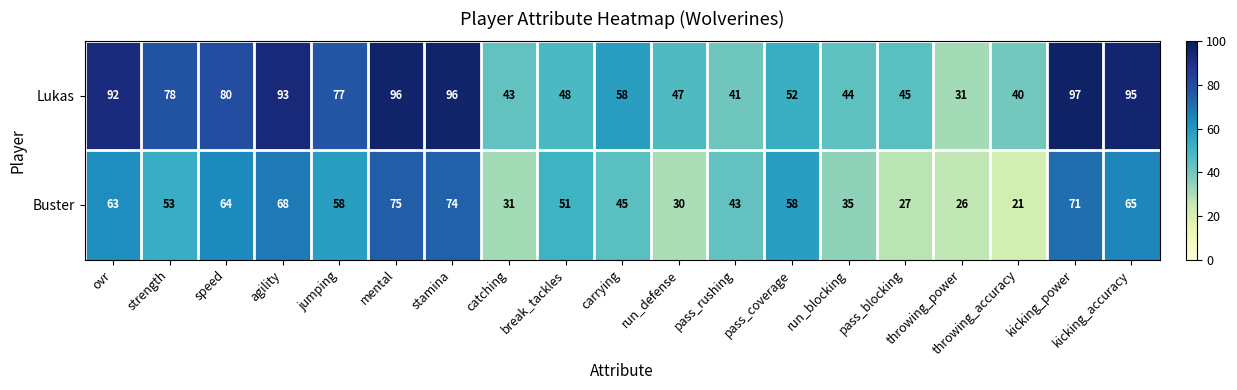

At how many categories does at least one series exceed 53?

11